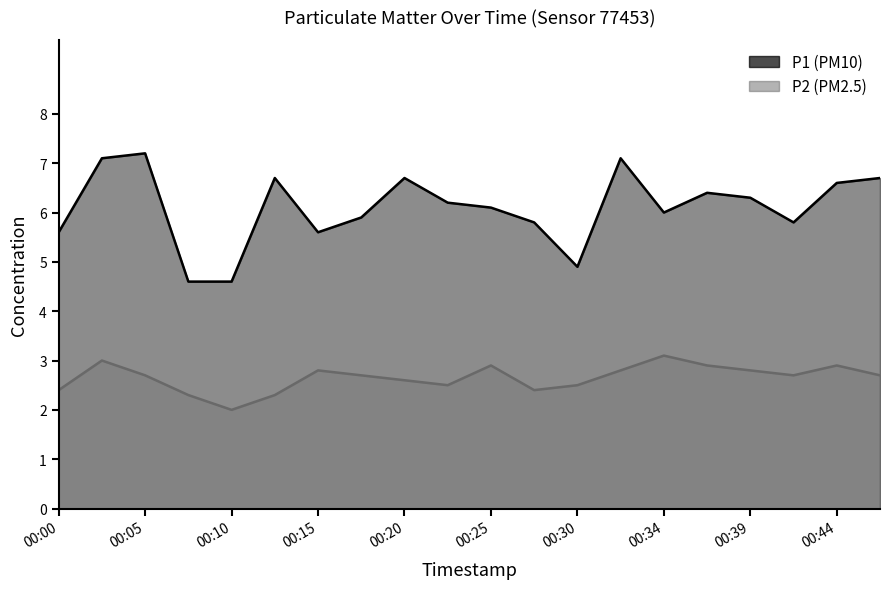

How many data points in P1 are above 6?

11